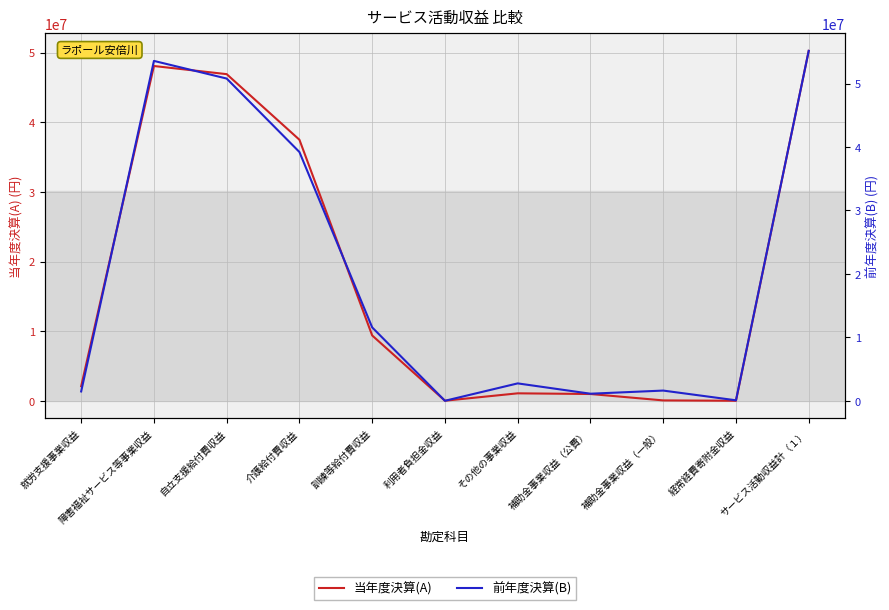

At how many categories does at least one series exceed 28803261?

4